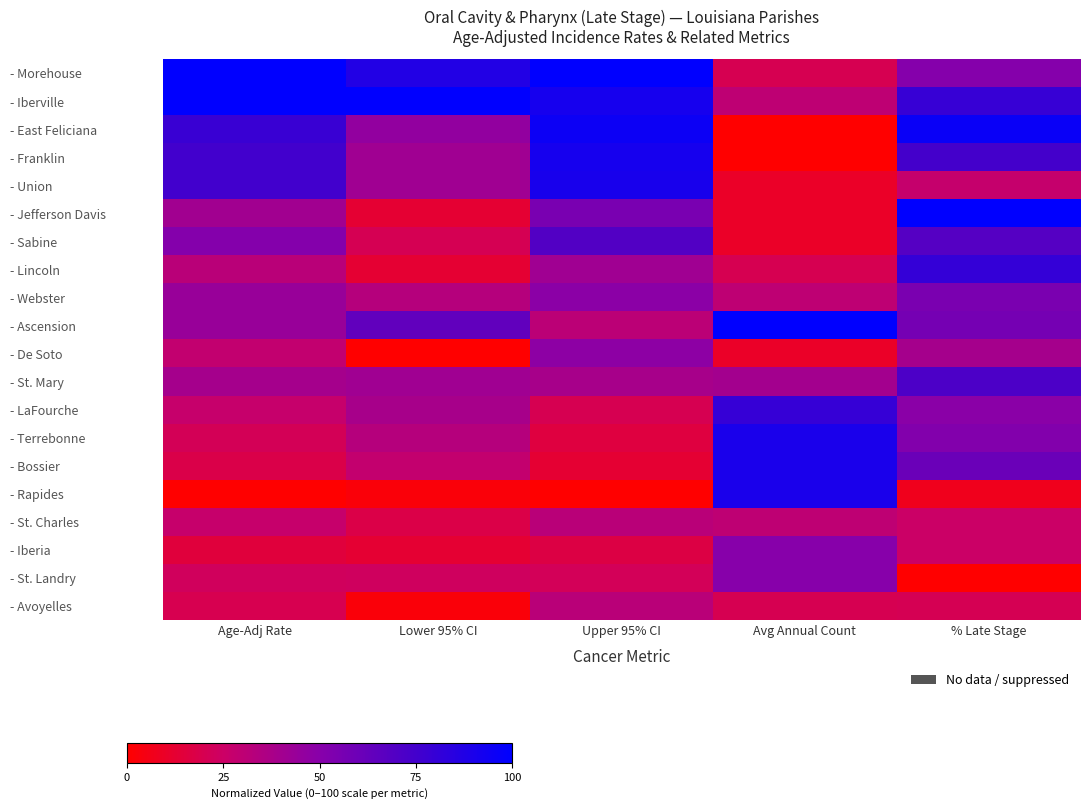

Reading right to left, list all the values displayed in this chart.

- Morehouse: % Late Stage=0.5	Avg Annual Count=0.2	Upper 95% CI=1.0	Lower 95% CI=0.9	Age-Adj Rate=1.0
- Iberville: % Late Stage=0.8	Avg Annual Count=0.3	Upper 95% CI=0.9	Lower 95% CI=1.0	Age-Adj Rate=1.0
- East Feliciana: % Late Stage=1.0	Avg Annual Count=0.0	Upper 95% CI=0.9	Lower 95% CI=0.5	Age-Adj Rate=0.8
- Franklin: % Late Stage=0.7	Avg Annual Count=0.0	Upper 95% CI=0.9	Lower 95% CI=0.4	Age-Adj Rate=0.8
- Union: % Late Stage=0.3	Avg Annual Count=0.1	Upper 95% CI=0.9	Lower 95% CI=0.4	Age-Adj Rate=0.8
- Jefferson Davis: % Late Stage=1.0	Avg Annual Count=0.1	Upper 95% CI=0.6	Lower 95% CI=0.1	Age-Adj Rate=0.4
- Sabine: % Late Stage=0.7	Avg Annual Count=0.1	Upper 95% CI=0.7	Lower 95% CI=0.2	Age-Adj Rate=0.5
- Lincoln: % Late Stage=0.8	Avg Annual Count=0.2	Upper 95% CI=0.4	Lower 95% CI=0.1	Age-Adj Rate=0.3
- Webster: % Late Stage=0.5	Avg Annual Count=0.3	Upper 95% CI=0.5	Lower 95% CI=0.3	Age-Adj Rate=0.4
- Ascension: % Late Stage=0.6	Avg Annual Count=1.0	Upper 95% CI=0.3	Lower 95% CI=0.6	Age-Adj Rate=0.4
- De Soto: % Late Stage=0.4	Avg Annual Count=0.1	Upper 95% CI=0.5	Lower 95% CI=0.0	Age-Adj Rate=0.3
- St. Mary: % Late Stage=0.7	Avg Annual Count=0.4	Upper 95% CI=0.4	Lower 95% CI=0.4	Age-Adj Rate=0.4
- LaFourche: % Late Stage=0.5	Avg Annual Count=0.8	Upper 95% CI=0.2	Lower 95% CI=0.4	Age-Adj Rate=0.3
- Terrebonne: % Late Stage=0.5	Avg Annual Count=0.9	Upper 95% CI=0.2	Lower 95% CI=0.3	Age-Adj Rate=0.2
- Bossier: % Late Stage=0.6	Avg Annual Count=0.9	Upper 95% CI=0.1	Lower 95% CI=0.3	Age-Adj Rate=0.2
- Rapides: % Late Stage=0.1	Avg Annual Count=0.9	Upper 95% CI=0.0	Lower 95% CI=0.0	Age-Adj Rate=0.0
- St. Charles: % Late Stage=0.3	Avg Annual Count=0.3	Upper 95% CI=0.3	Lower 95% CI=0.2	Age-Adj Rate=0.3
- Iberia: % Late Stage=0.2	Avg Annual Count=0.5	Upper 95% CI=0.2	Lower 95% CI=0.1	Age-Adj Rate=0.2
- St. Landry: % Late Stage=0.0	Avg Annual Count=0.5	Upper 95% CI=0.2	Lower 95% CI=0.2	Age-Adj Rate=0.2
- Avoyelles: % Late Stage=0.2	Avg Annual Count=0.2	Upper 95% CI=0.3	Lower 95% CI=0.0	Age-Adj Rate=0.2